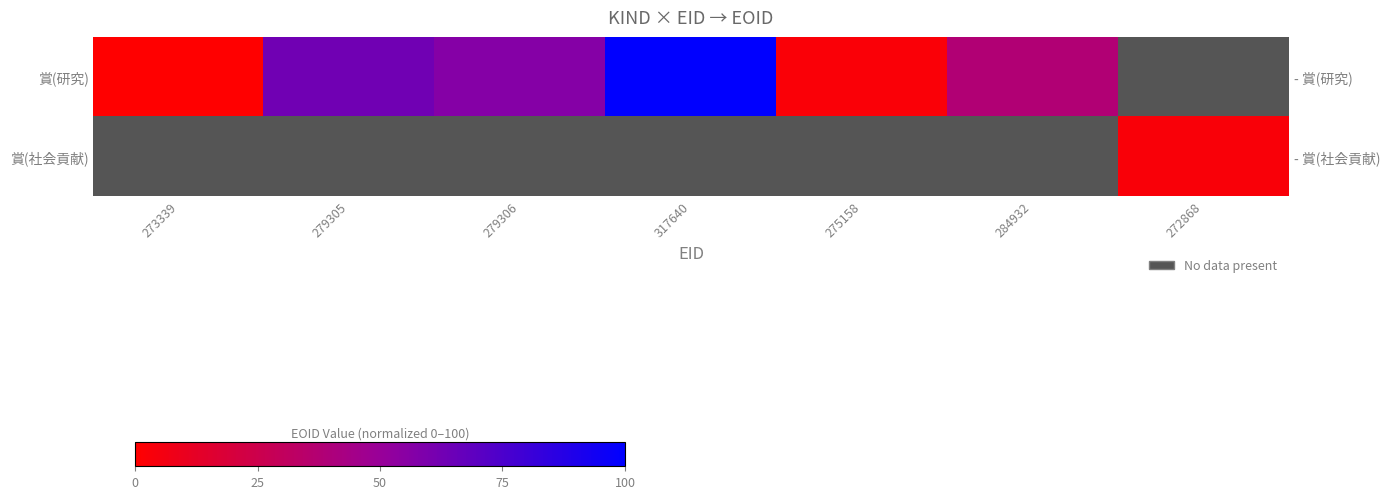

Is it true that 賞(研究) equals 25.0 at 284932?

False